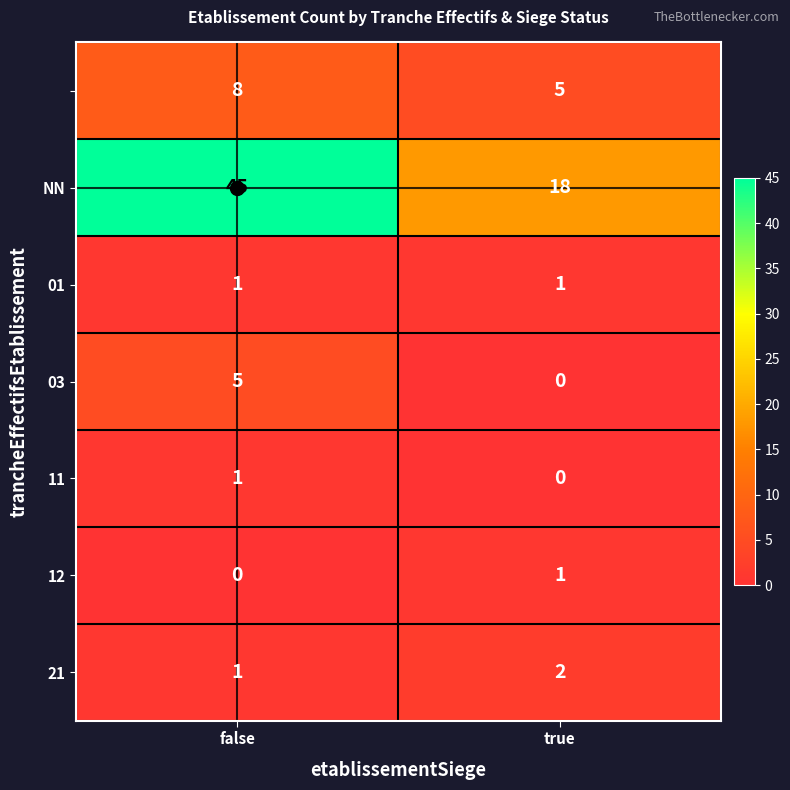

What is the spread (max minus min) of values at false?

45